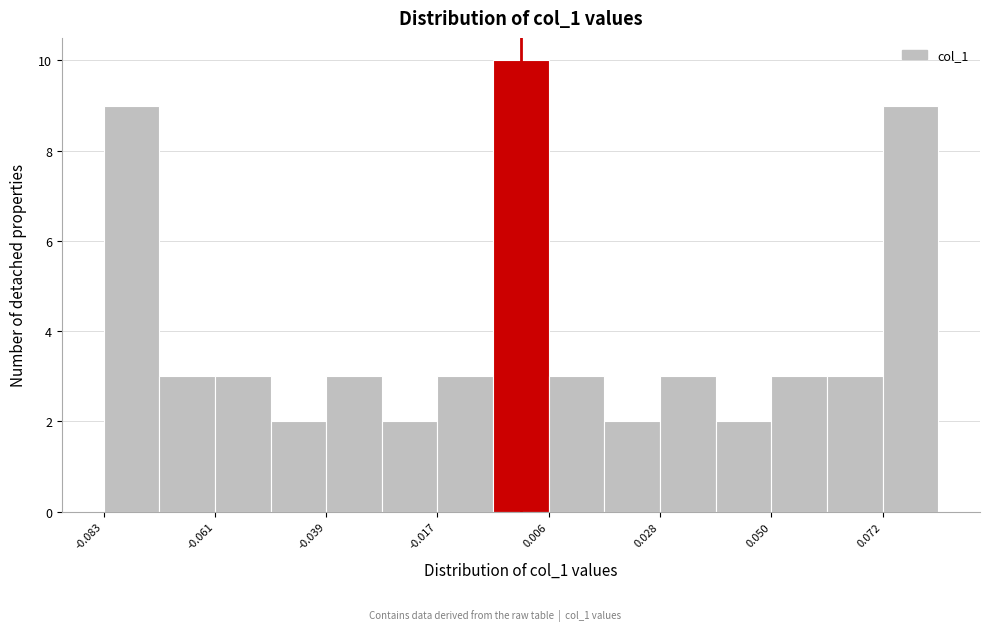

Read against the x-axis, roughly where is the centre of the tallest bar?

0.000